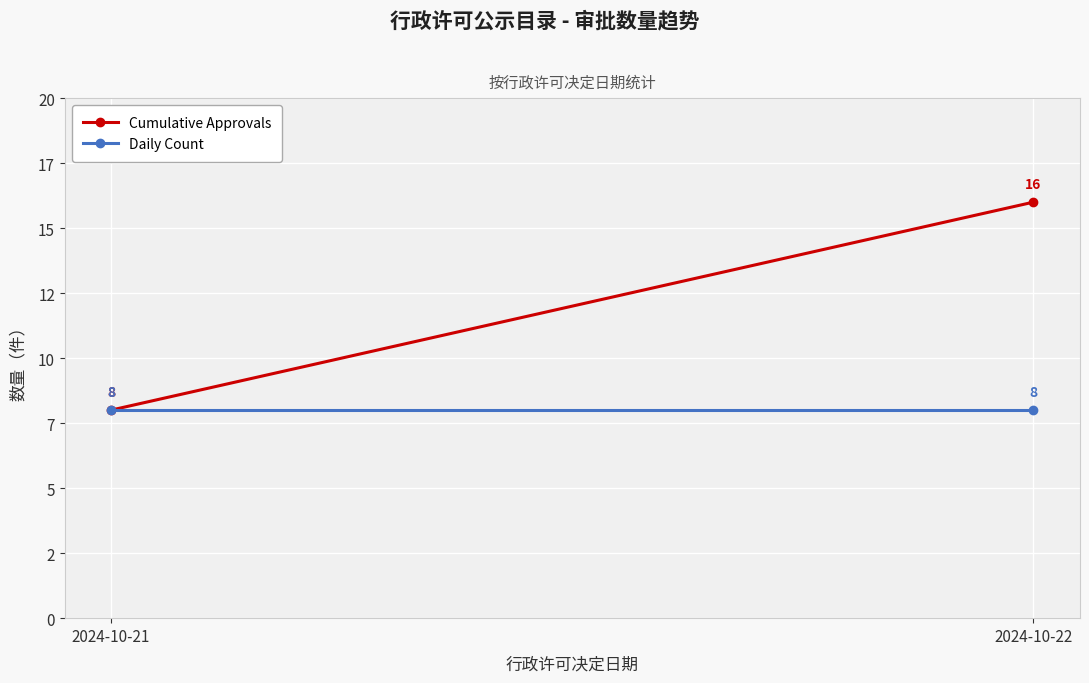

Reading right to left, list all the values displayed in this chart.

Cumulative Approvals: 16	8
Daily Count: 8	8